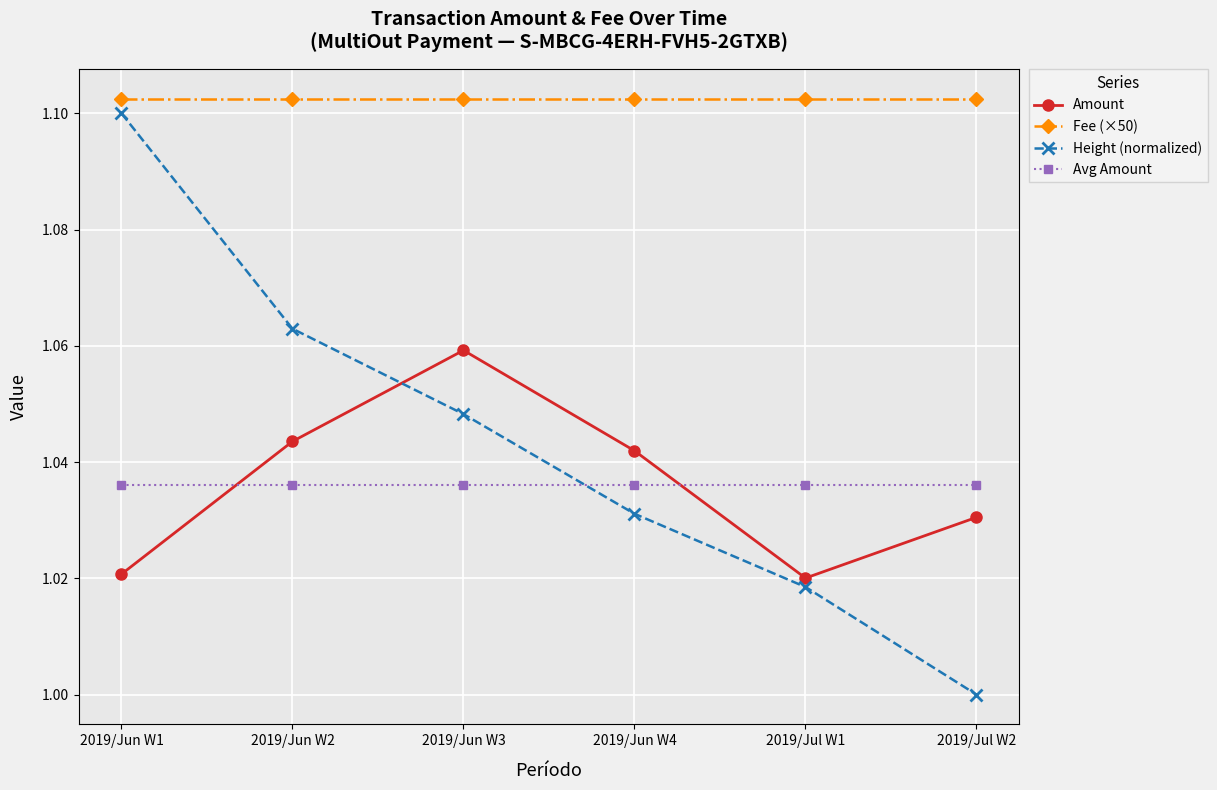

True or false: Fee (×50) has a value of 1.1 at 2019/Jul W1.

True